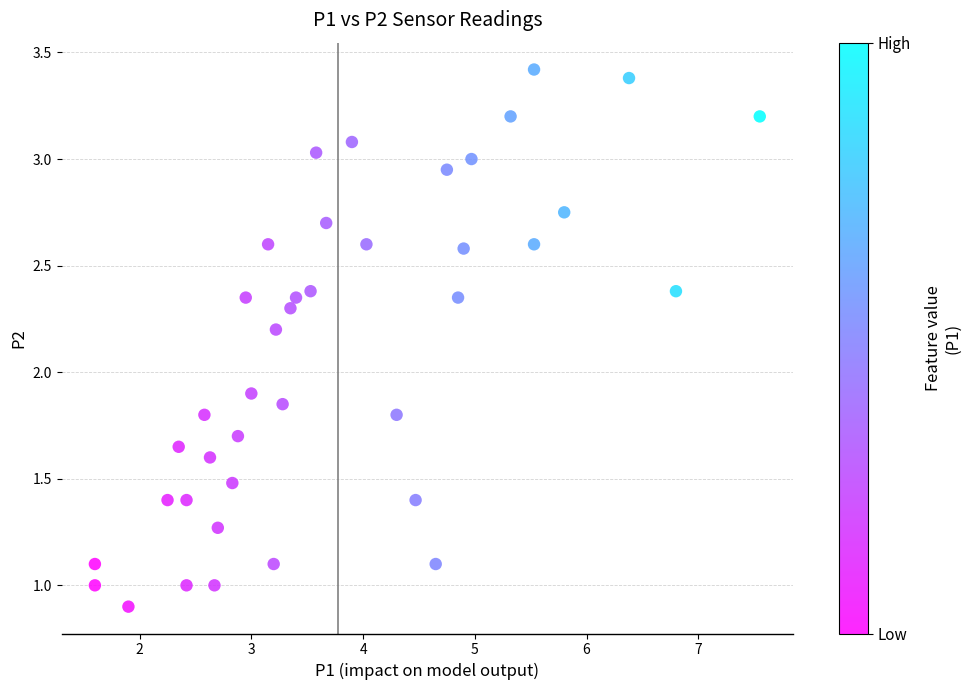

What is the range of X values (max minus min)?

5.9